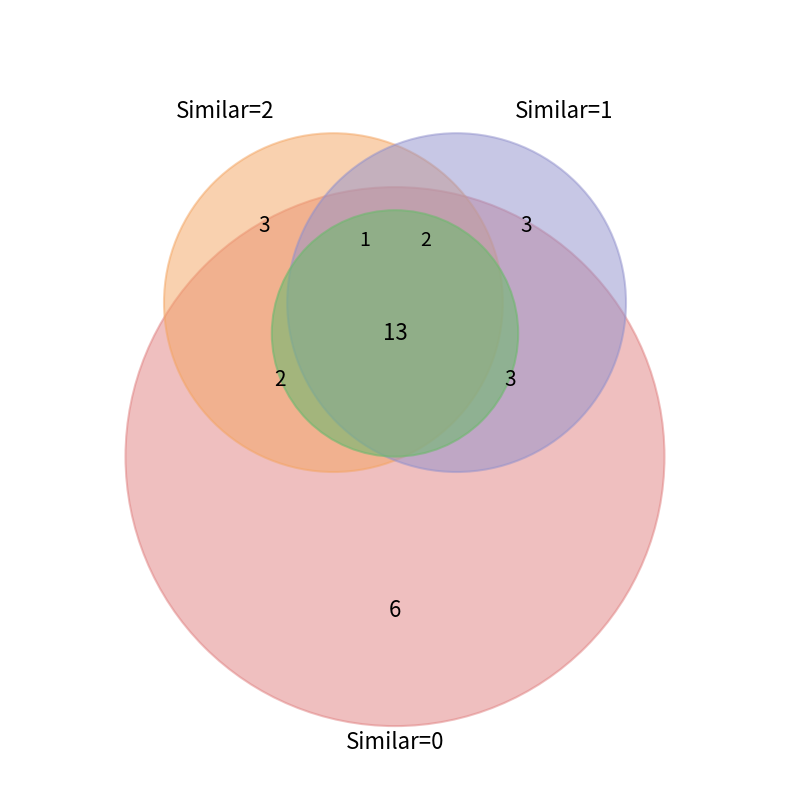

Does Mixing and Blending Machine Setters account for over 50% of the chart?

No